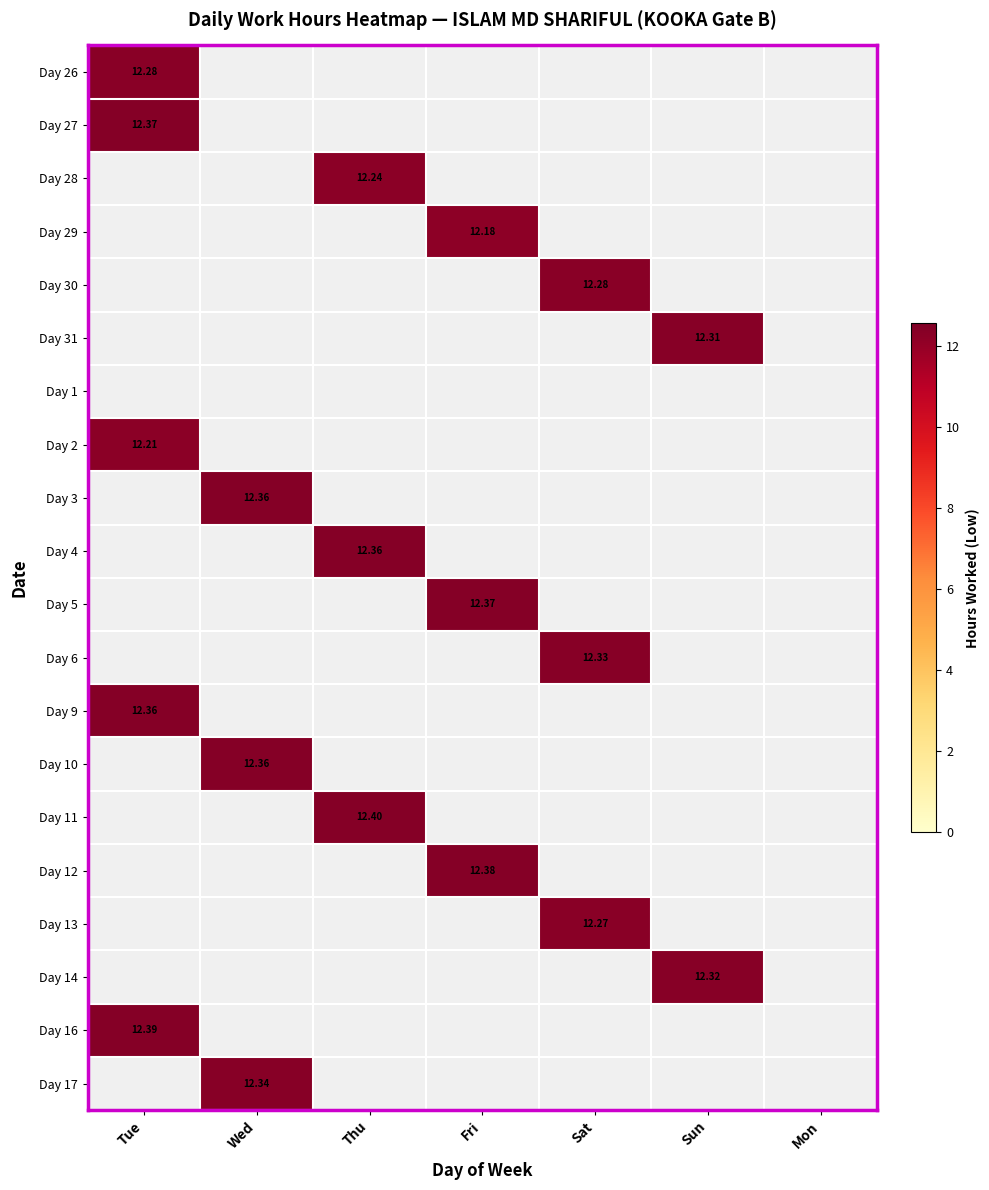

Rank the categories by Day 13 value from highest to lowest.

Tue, Wed, Thu, Fri, Sat, Sun, Mon